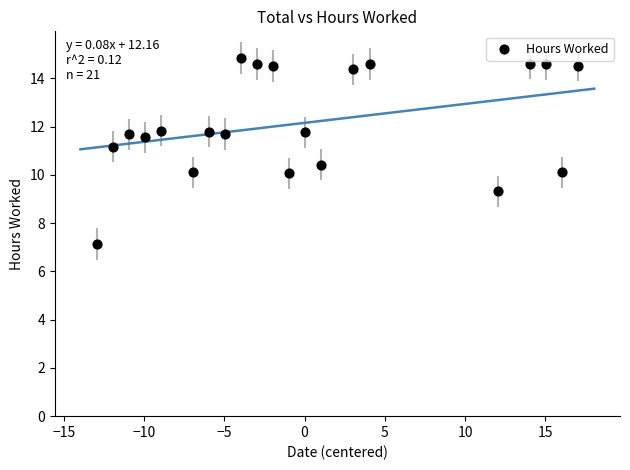

What is the range of Y values (max minus min)?

7.7